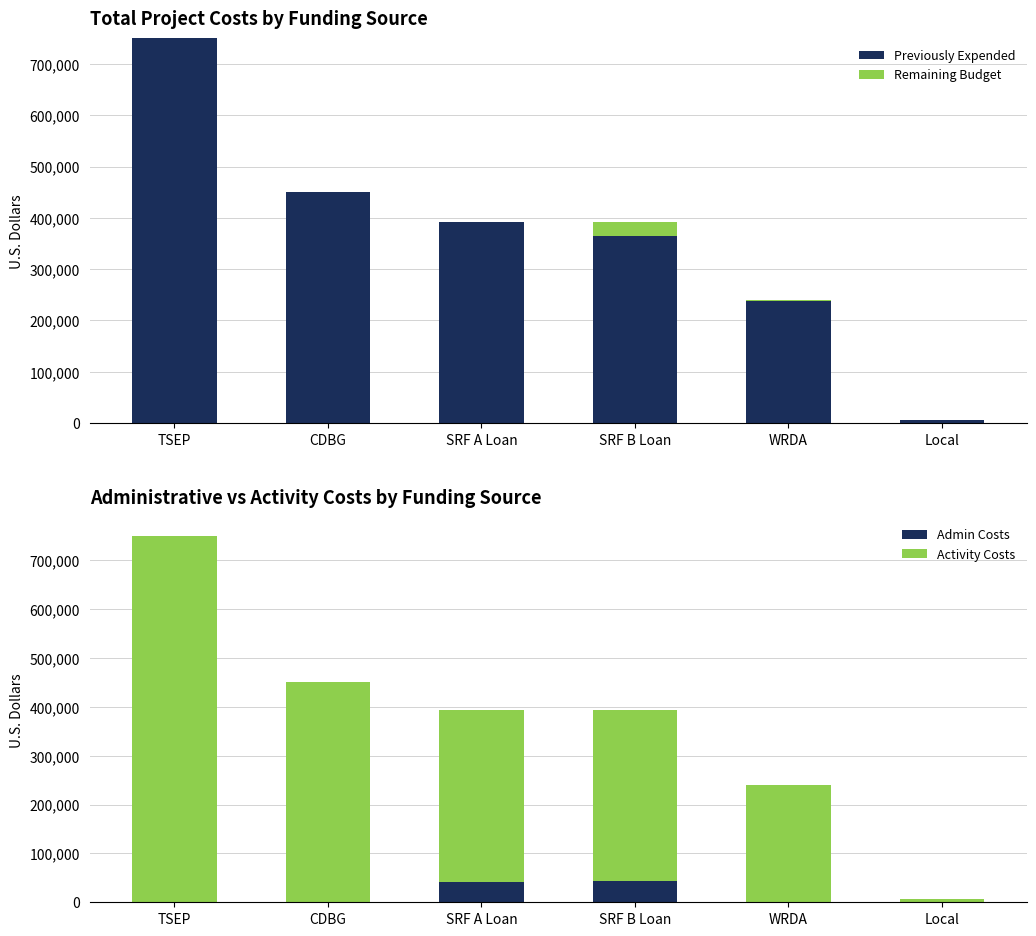

Which series has the widest spread of values?

Previously Expended